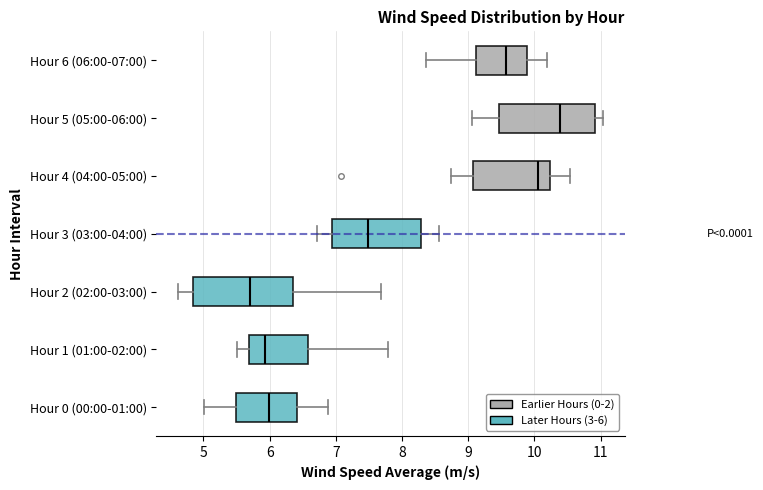

Reading bottom to top, read every box against the x-axis: the position of its median line, the range the box covers, and the ends of its whiskers. The values are not printed on the chart, so give them approximately, as read against the axis.

Hour 0 (00:00-01:00): median 6.0, box 5.5 to 6.4, whiskers 5.0 to 6.9
Hour 1 (01:00-02:00): median 5.9, box 5.7 to 6.6, whiskers 5.5 to 7.8
Hour 2 (02:00-03:00): median 5.7, box 4.8 to 6.4, whiskers 4.6 to 7.7
Hour 3 (03:00-04:00): median 7.5, box 6.9 to 8.3, whiskers 6.7 to 8.6
Hour 4 (04:00-05:00): median 10.1, box 9.1 to 10.2, whiskers 8.7 to 10.5
Hour 5 (05:00-06:00): median 10.4, box 9.5 to 10.9, whiskers 9.1 to 11.0
Hour 6 (06:00-07:00): median 9.6, box 9.1 to 9.9, whiskers 8.4 to 10.2